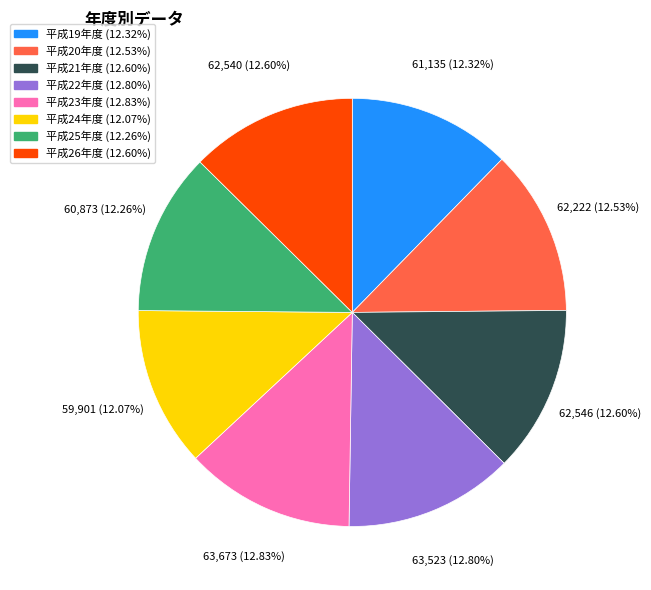

To the nearest percent, what is the combined percentage of 平成22年度 and 平成19年度?

25%